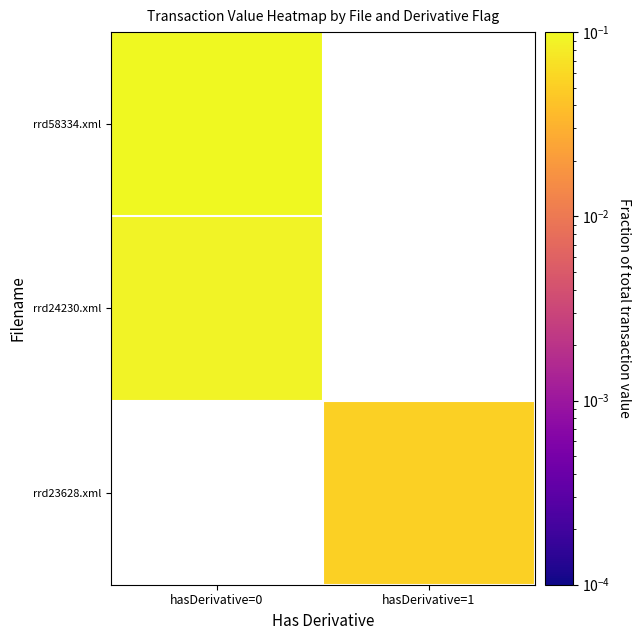

What is the smallest value displayed?

0.1